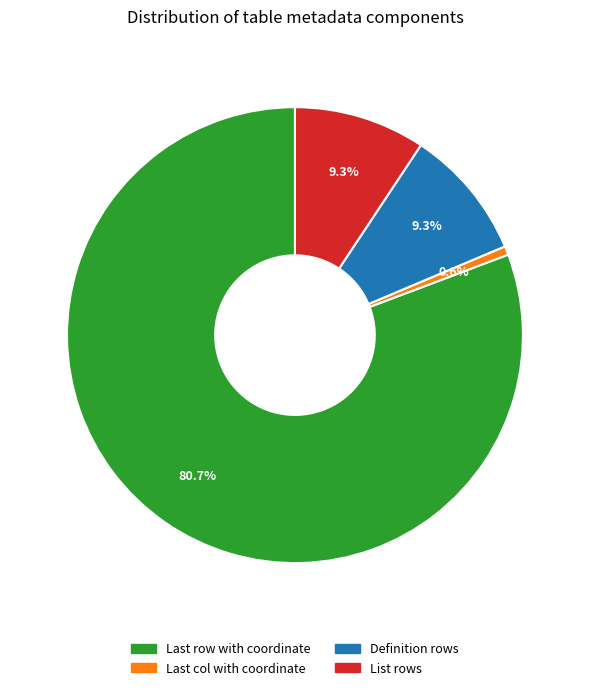

To the nearest percent, what percentage of the pie is Definition rows?

9%